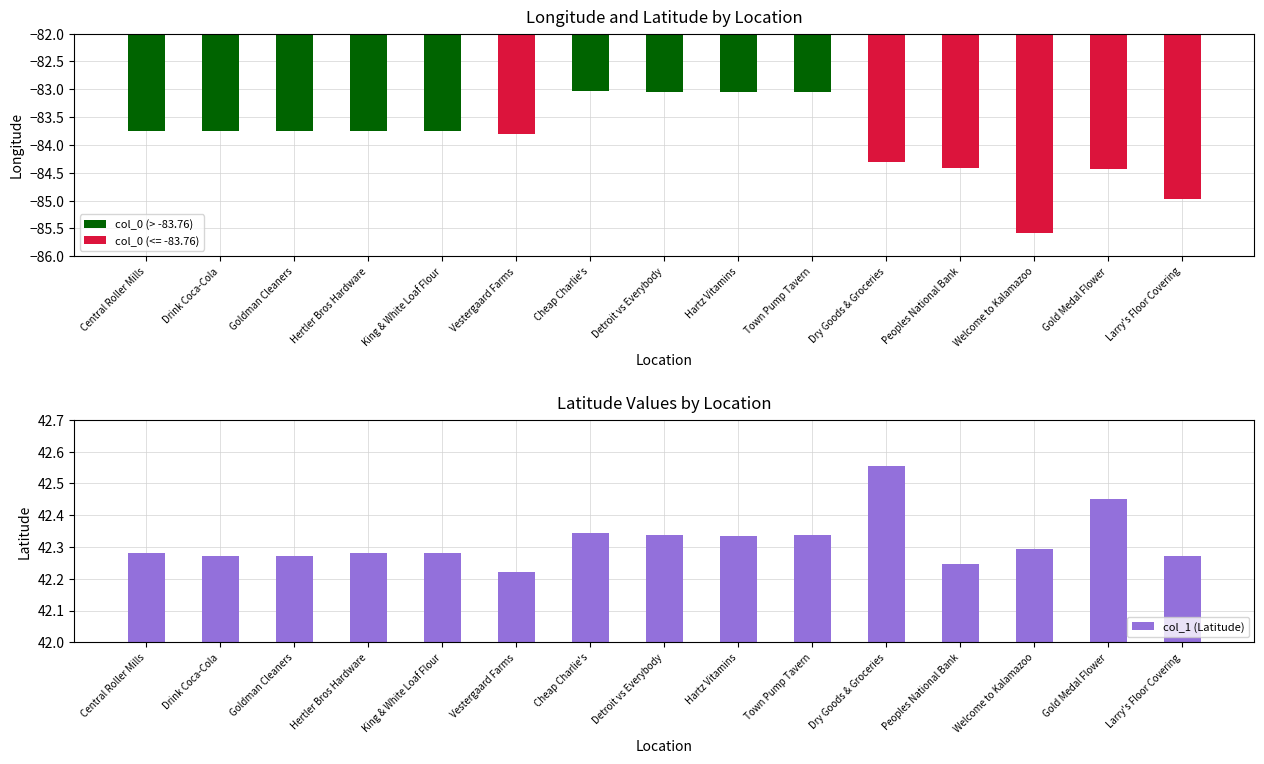

What is the spread (max minus min) of values at Hartz Vitamins?

125.4